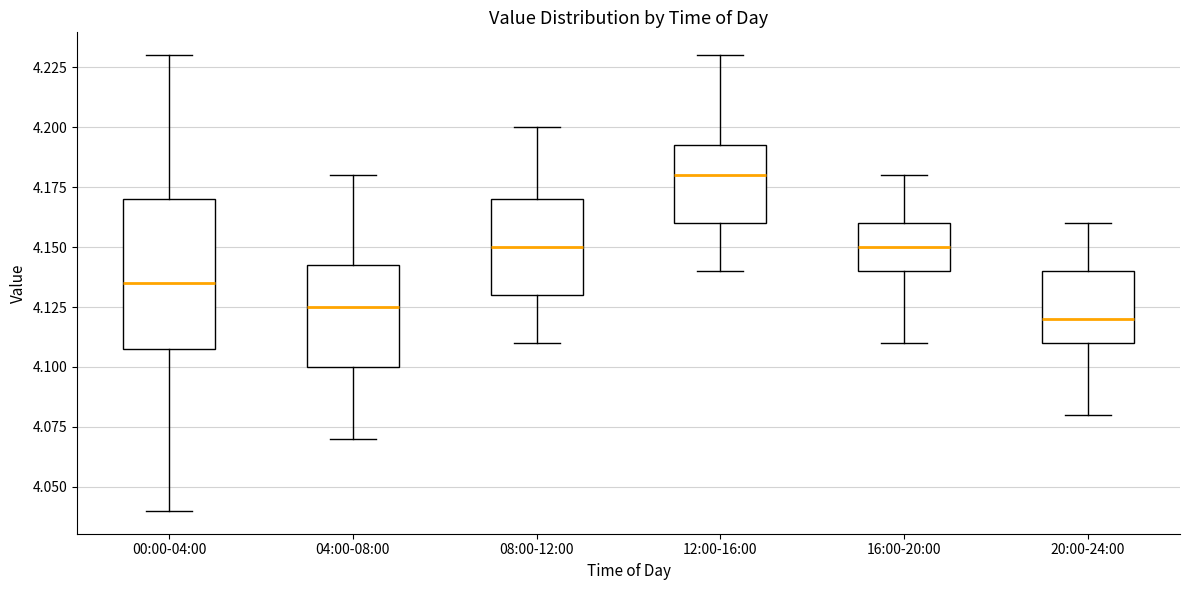

Where is the lower edge of the box for 00:00-04:00 on the y-axis? The values are not printed on the chart, so give them approximately, as read against the axis.

4.110